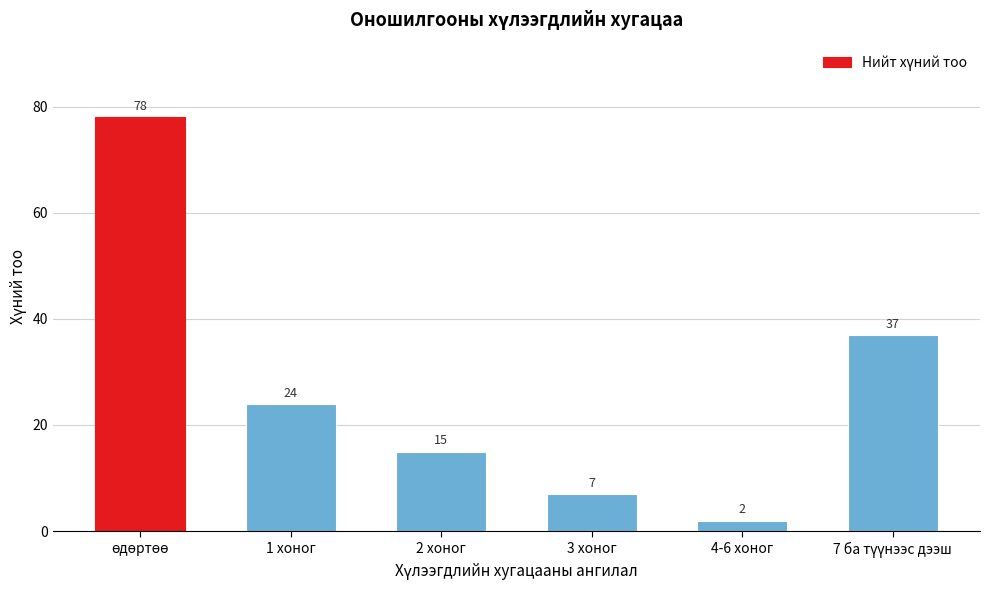

Reading left to right, list all the values displayed in this chart.

78	24	15	7	2	37